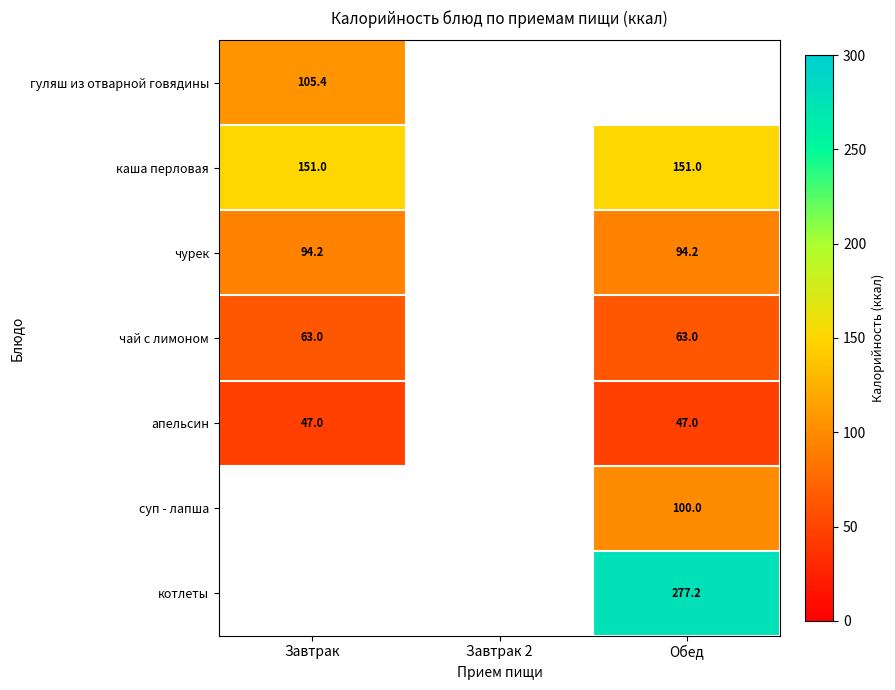

True or false: чурек has a value of 94.2 at Обед.

True